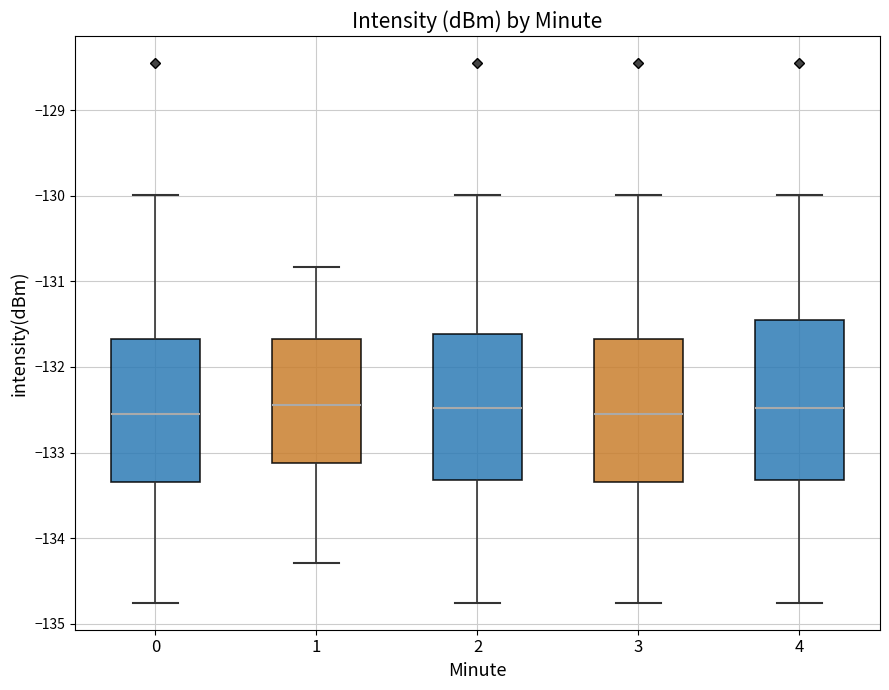

Reading left to right, transcribe this box plot: for each box, give where its median line is, the range the box spans, and where its two whiskers end, as read against the y-axis. The values are not printed on the chart, so give them approximately, as read against the axis.

0: median -132.6, box -133.3 to -131.7, whiskers -134.8 to -130.0
1: median -132.4, box -133.1 to -131.7, whiskers -134.3 to -130.8
2: median -132.5, box -133.3 to -131.6, whiskers -134.8 to -130.0
3: median -132.6, box -133.3 to -131.7, whiskers -134.8 to -130.0
4: median -132.5, box -133.3 to -131.5, whiskers -134.8 to -130.0